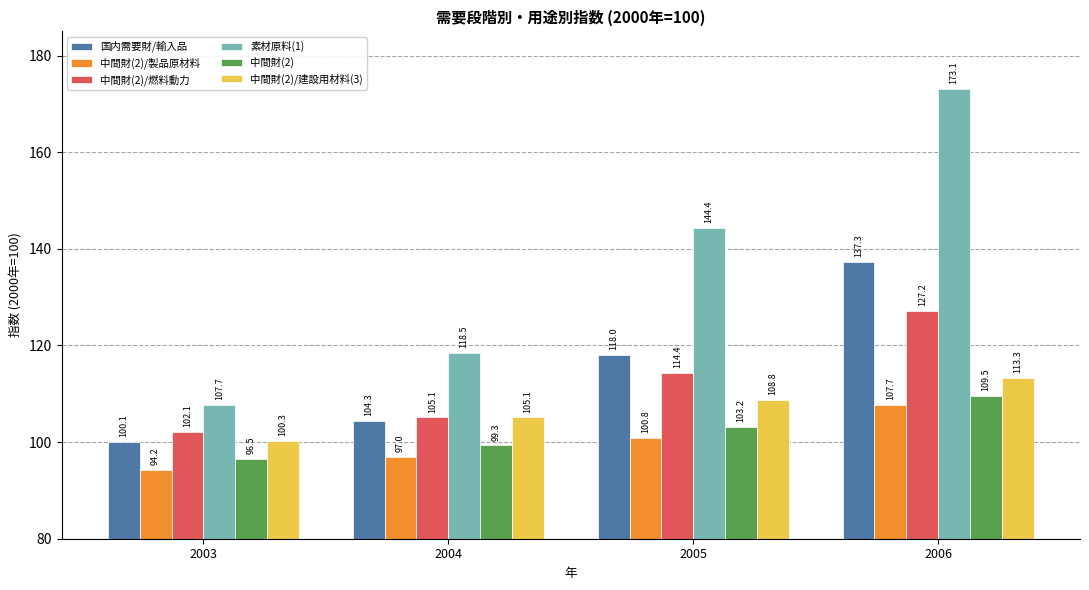

The 中間財(2)/建設用材料(3) series shows 156.7 at 2005. True or false?

False